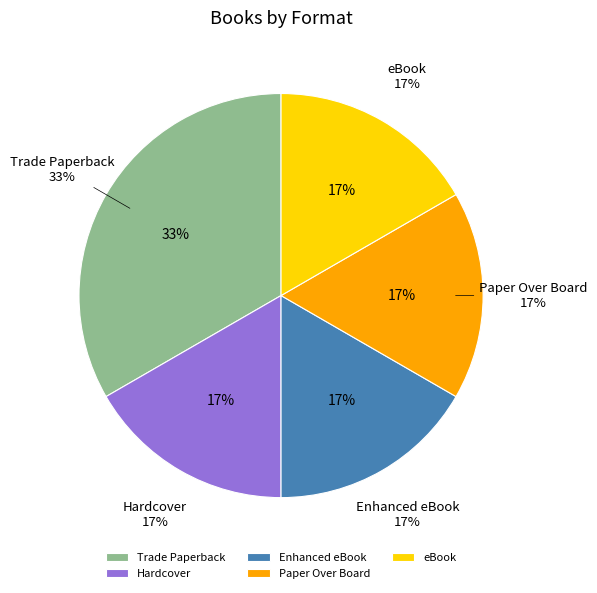

What is the largest slice in the pie chart?

Trade Paperback (2)